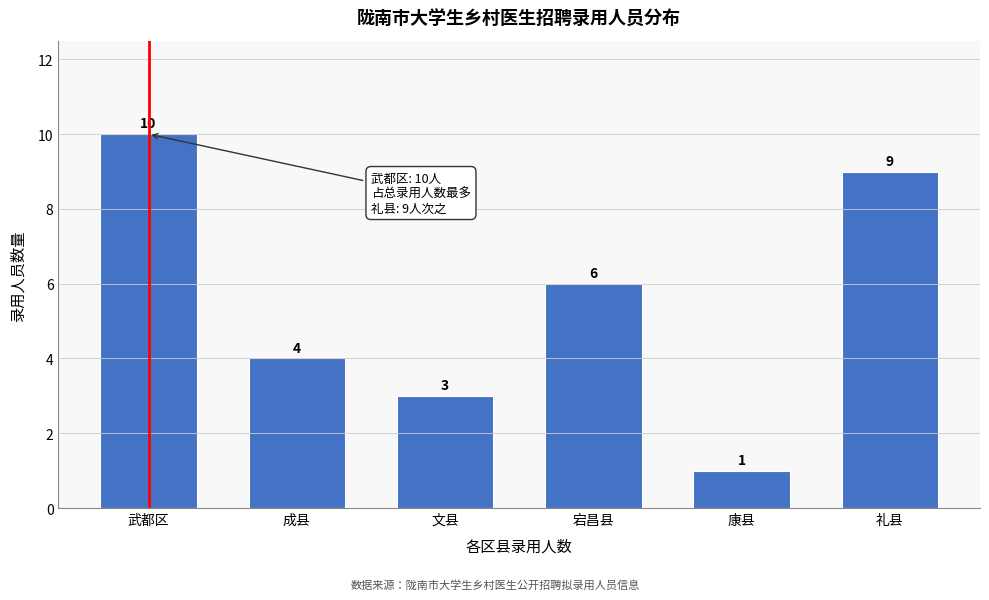

Reading left to right, what are all the values shown in this chart?

武都区=10	成县=4	文县=3	宕昌县=6	康县=1	礼县=9